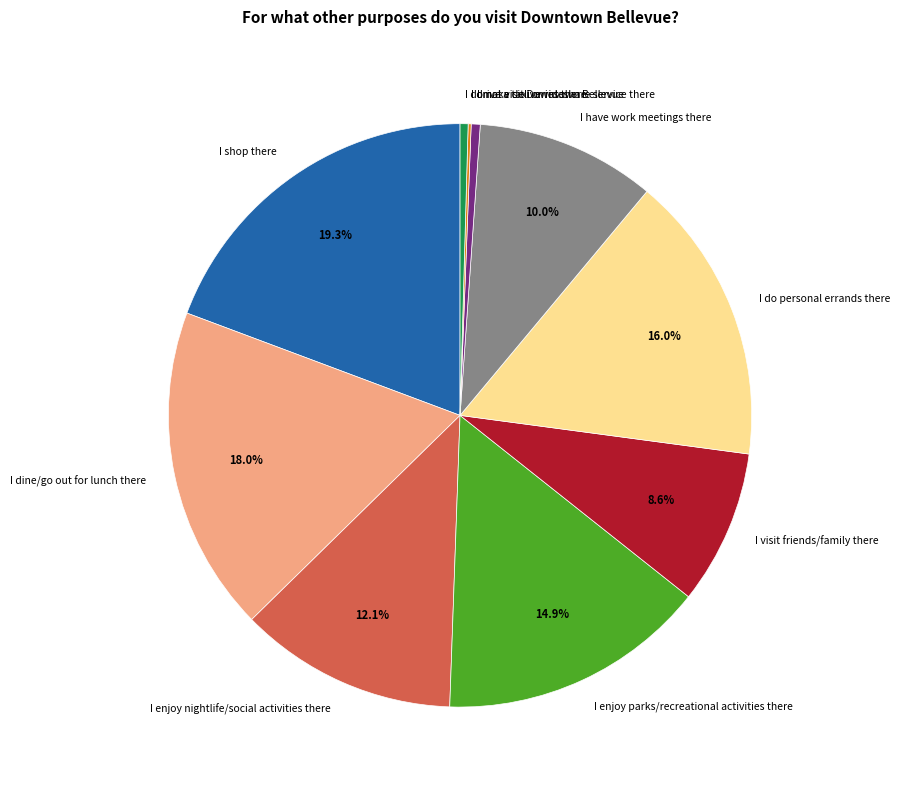

Which category has the biggest portion of the pie?

I shop there